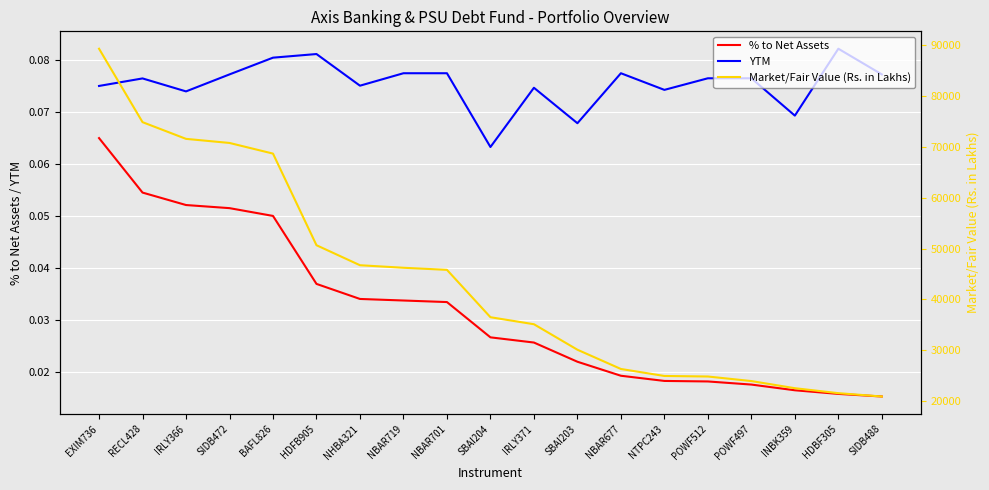

True or false: Market/Fair Value (Rs. in Lakhs) has a value of 74382.5 at NBAR701.

False